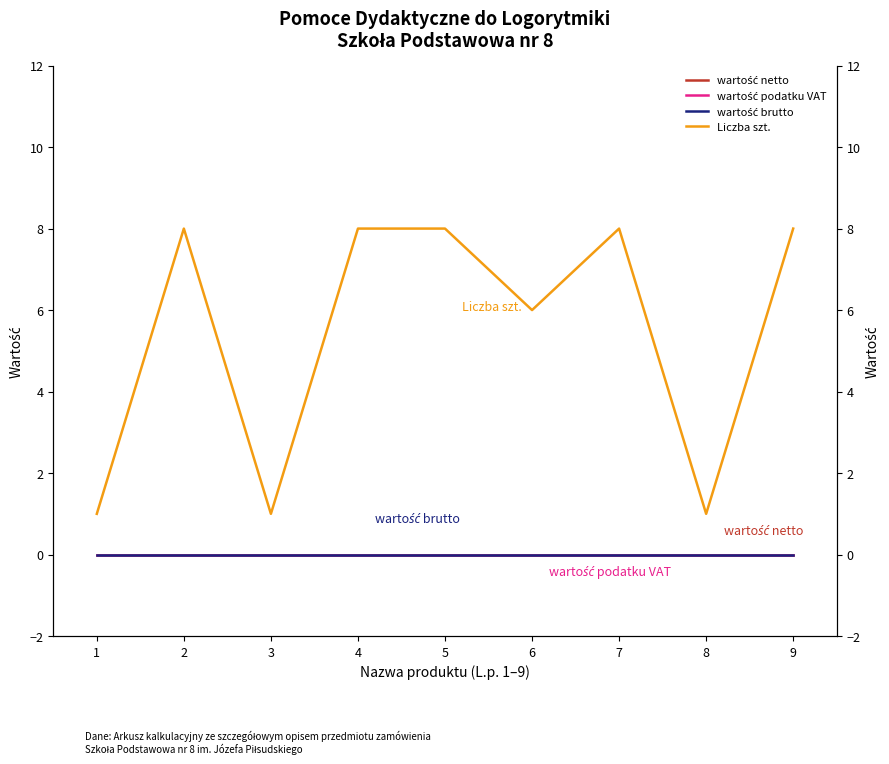

True or false: wartość netto and Liczba szt. intersect in this chart.

False